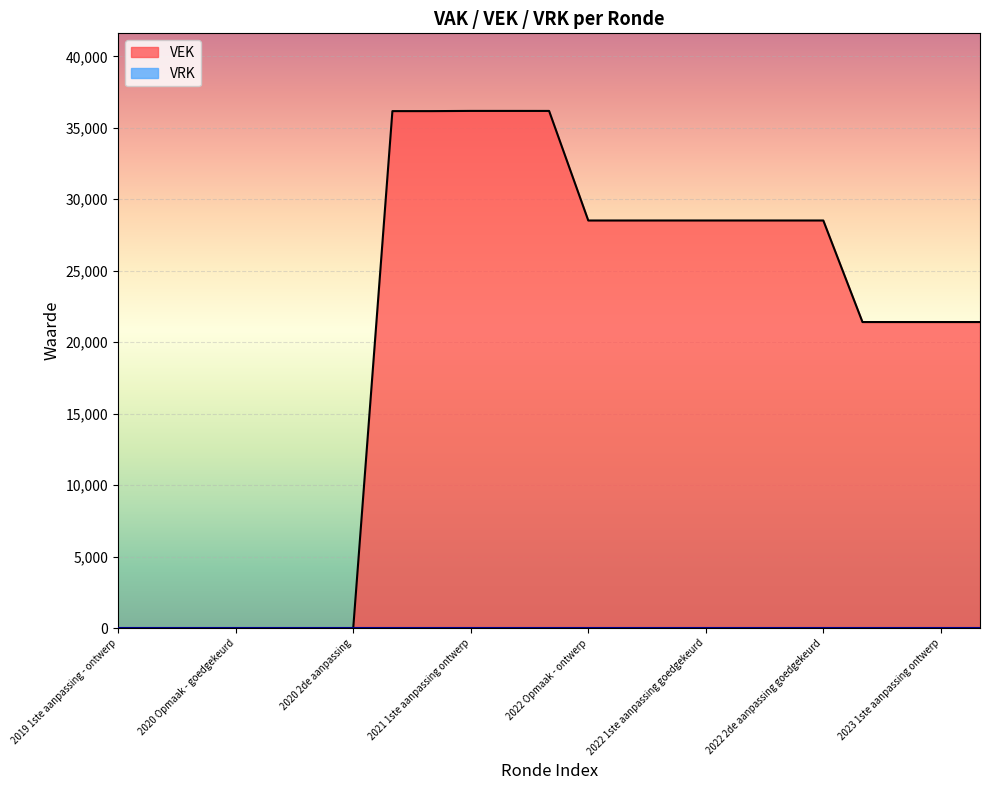

What position from the left is 2022 Opmaak - ontwerp?

13